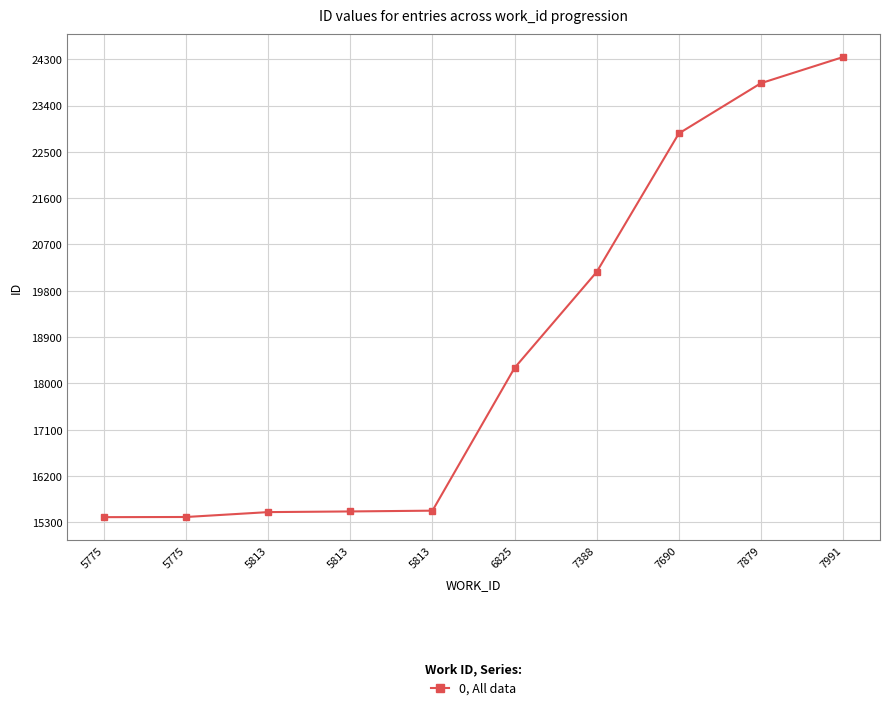

The value at 6825 is 5194. True or false?

False